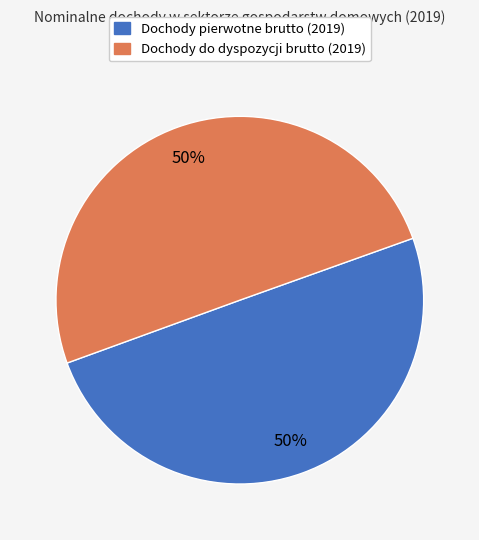

To the nearest percent, what is the average slice percentage?

50%